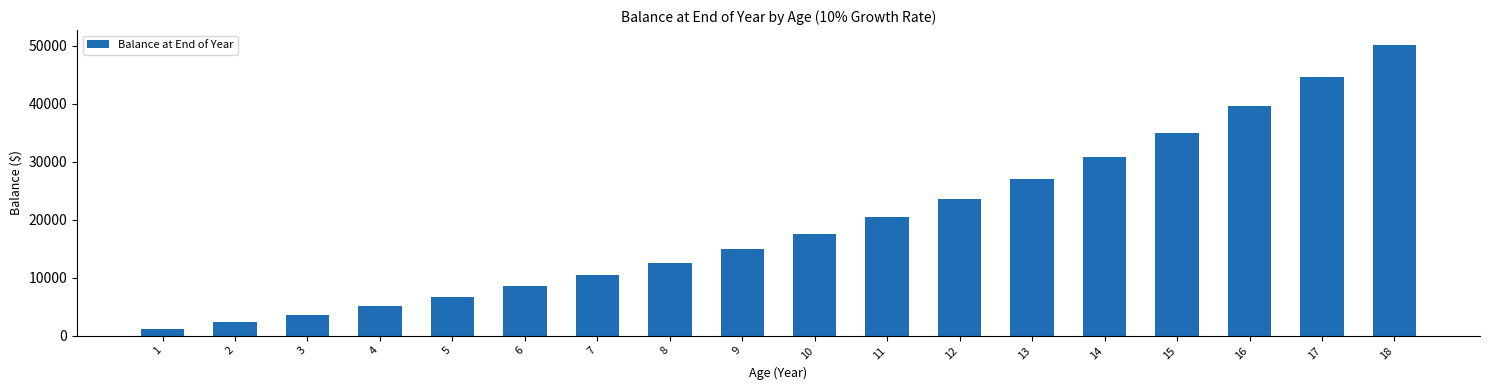

What is the smallest value displayed?

1100